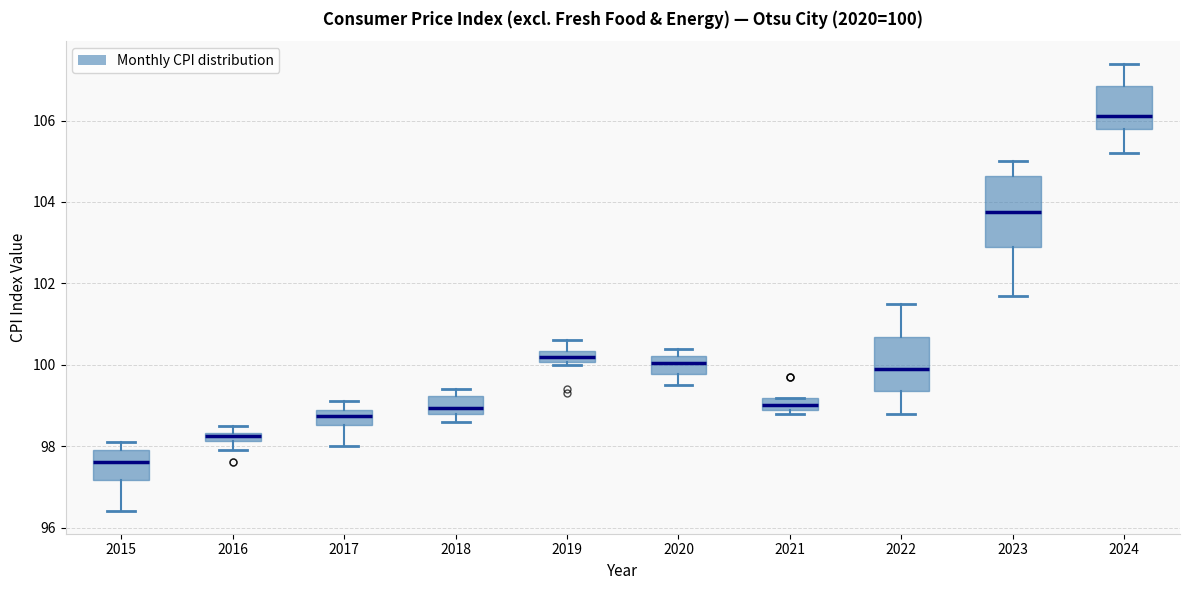

Comparing the boxes themselves (not the whiskers), which one is the tallest?

2023